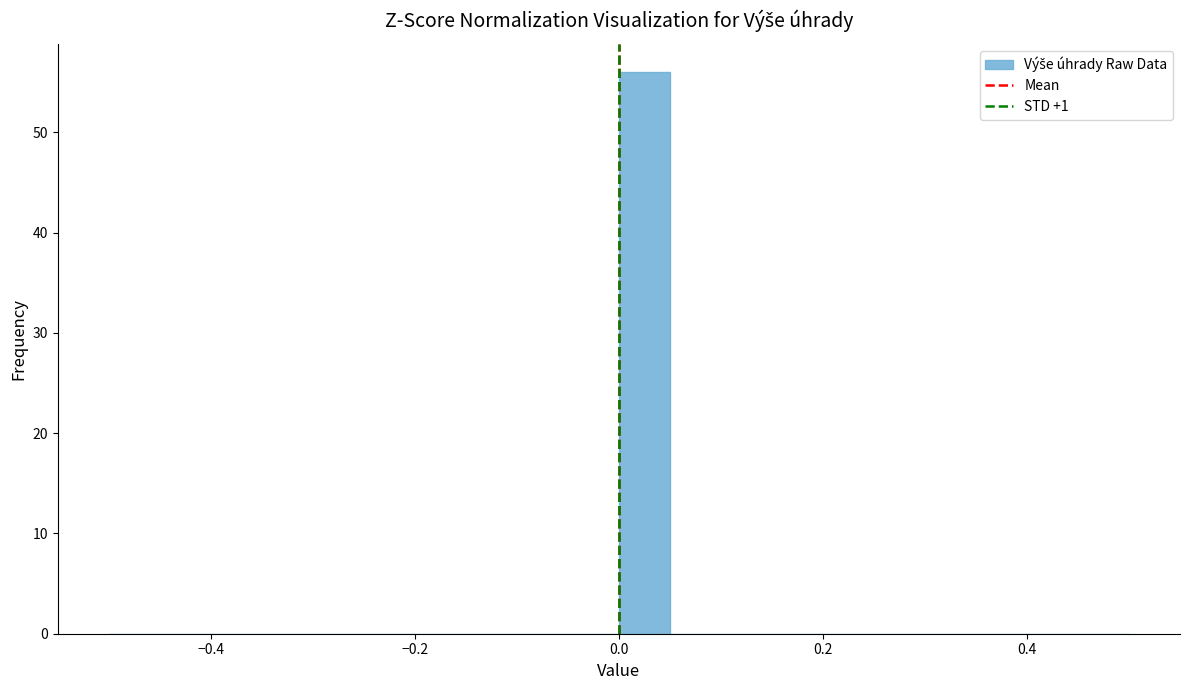

Around what value on the x-axis is the tallest bar? Give the approximate position of its centre, as read against the axis.

0.02